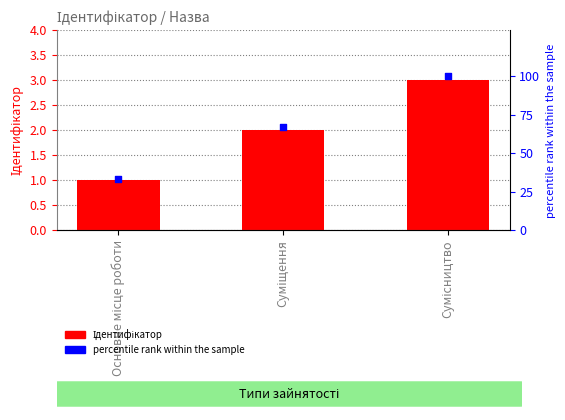

At how many categories does at least one series exceed 42?

2